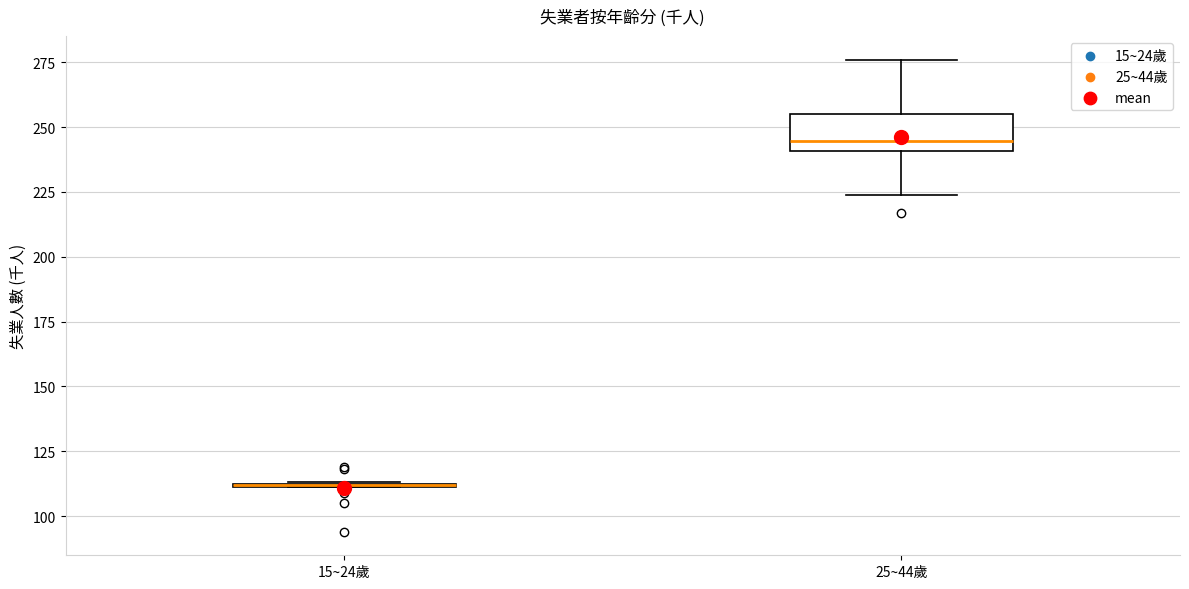

Reading left to right, read every box against the y-axis: the position of its median line, the range the box covers, and the ends of its whiskers. The values are not printed on the chart, so give them approximately, as read against the axis.

15~24歲: box collapsed to a line at 110, whiskers 110 to 115
25~44歲: median 245, box 240 to 255, whiskers 225 to 275